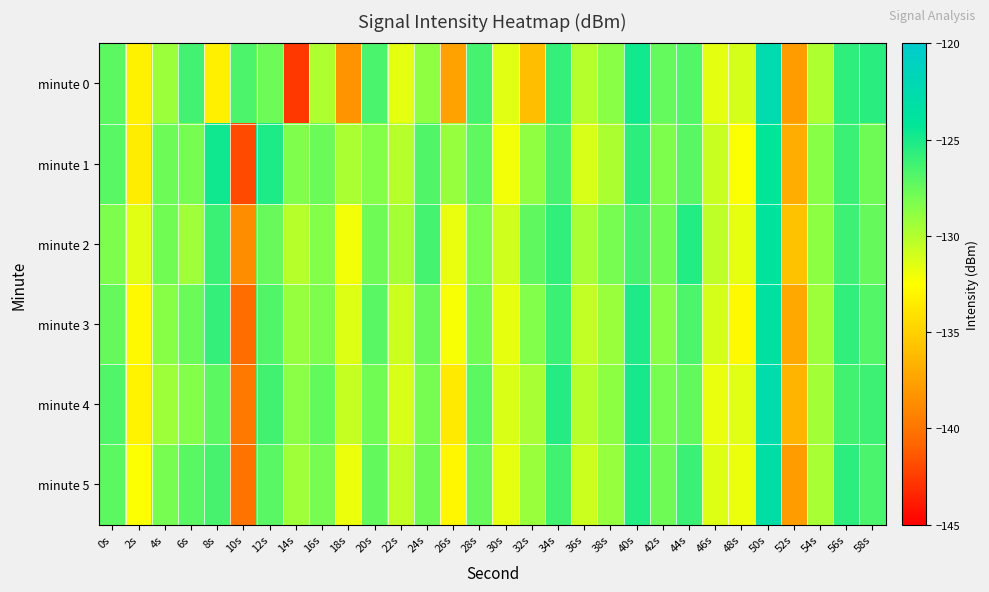

Which category has the lowest value across all series?

14s